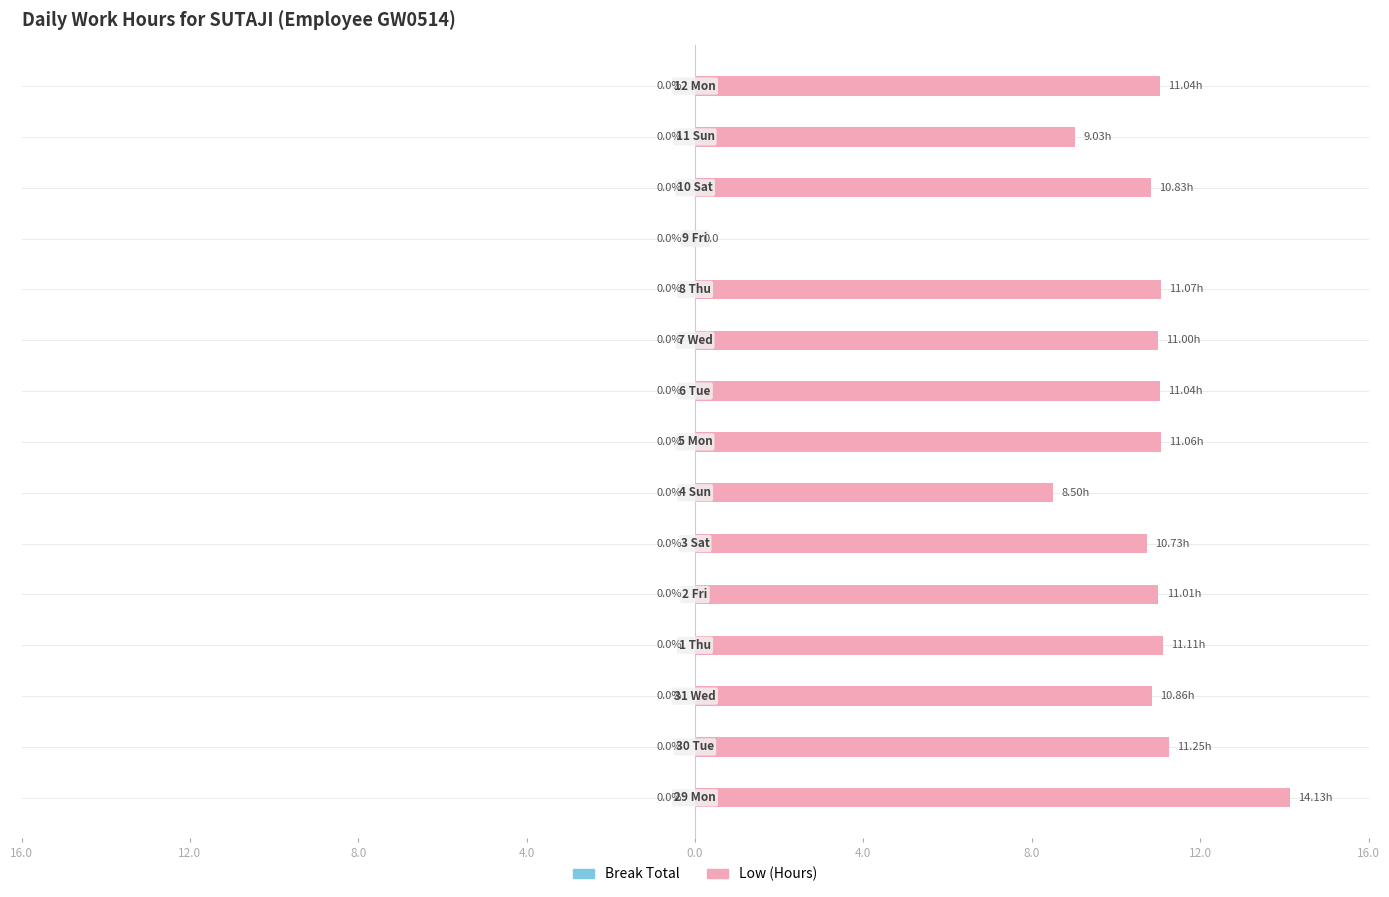

Are the bars horizontal?

Yes